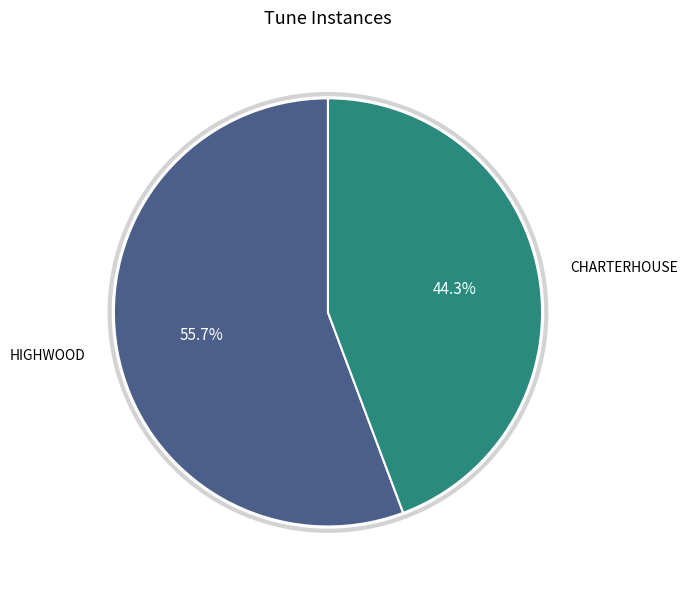

Does any single category account for the majority?

Yes